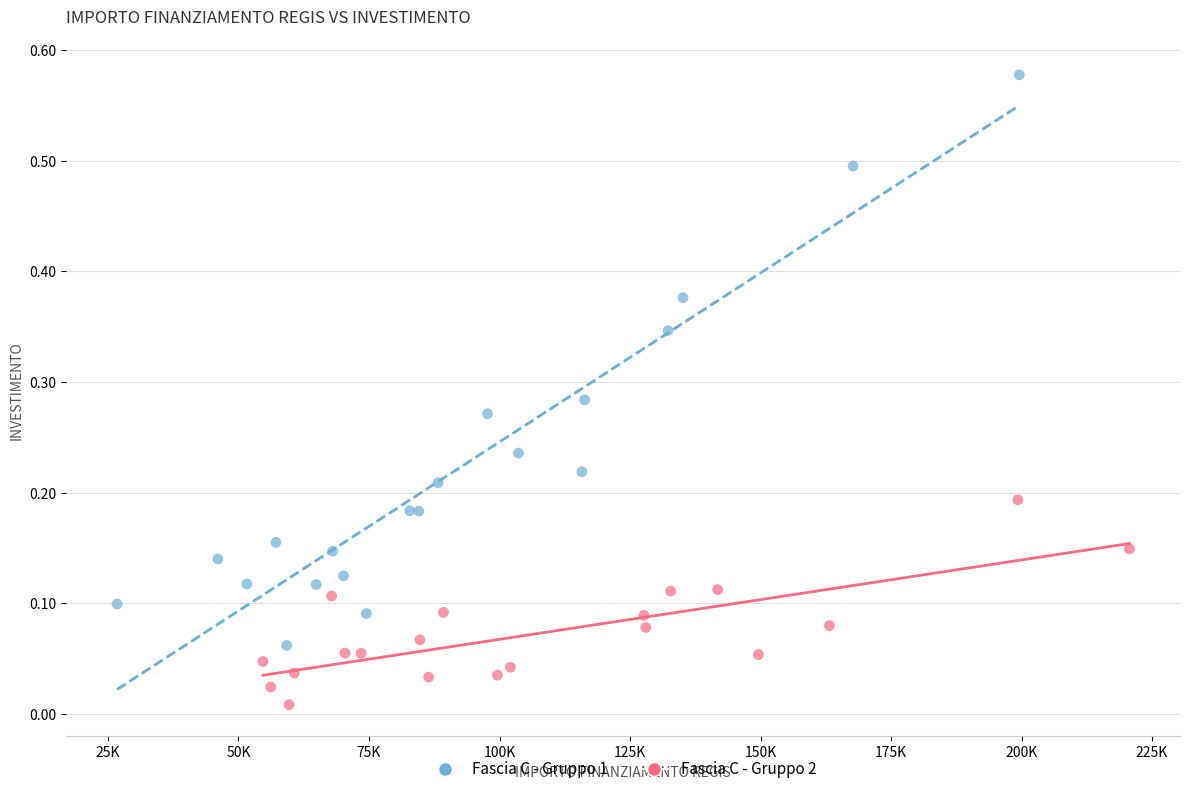

Which series reaches the maximum Y coordinate?

Fascia C - Gruppo 1